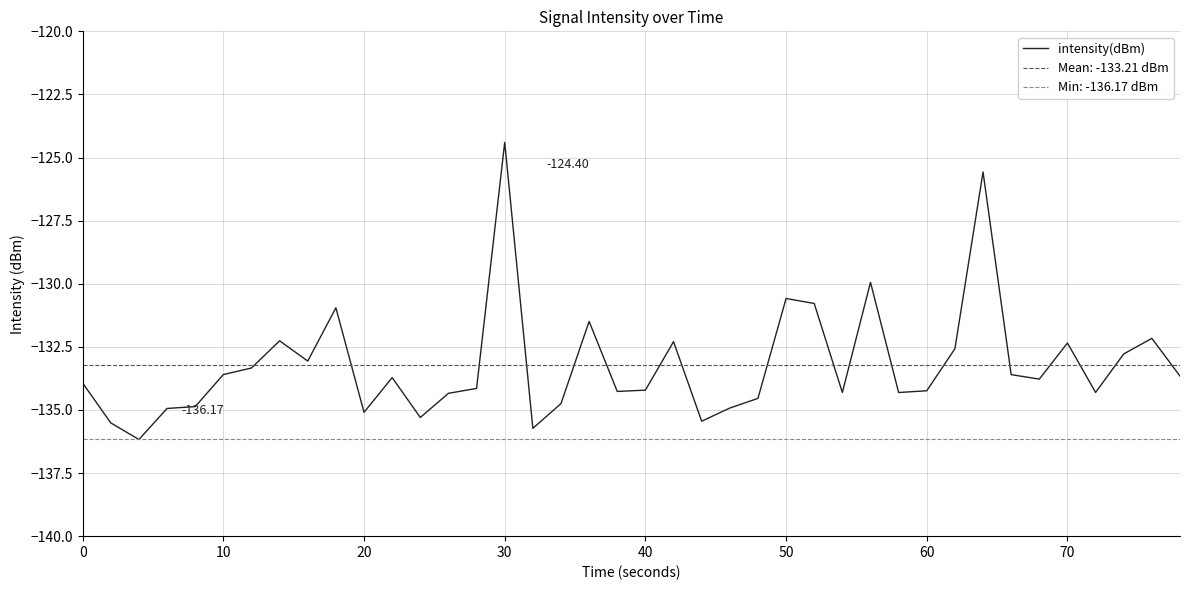

What is the maximum value shown in the chart?

-124.4